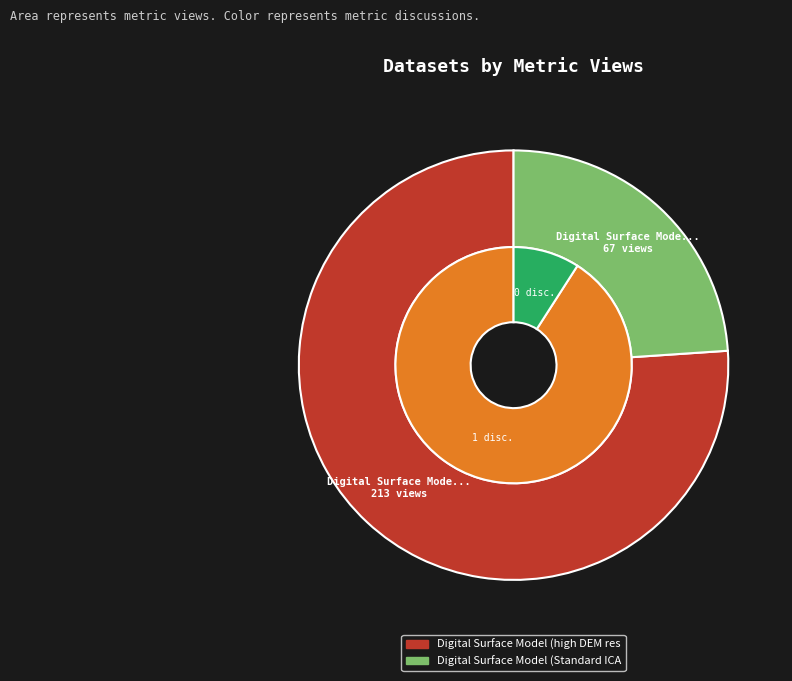

How many slices are in this pie chart?

2